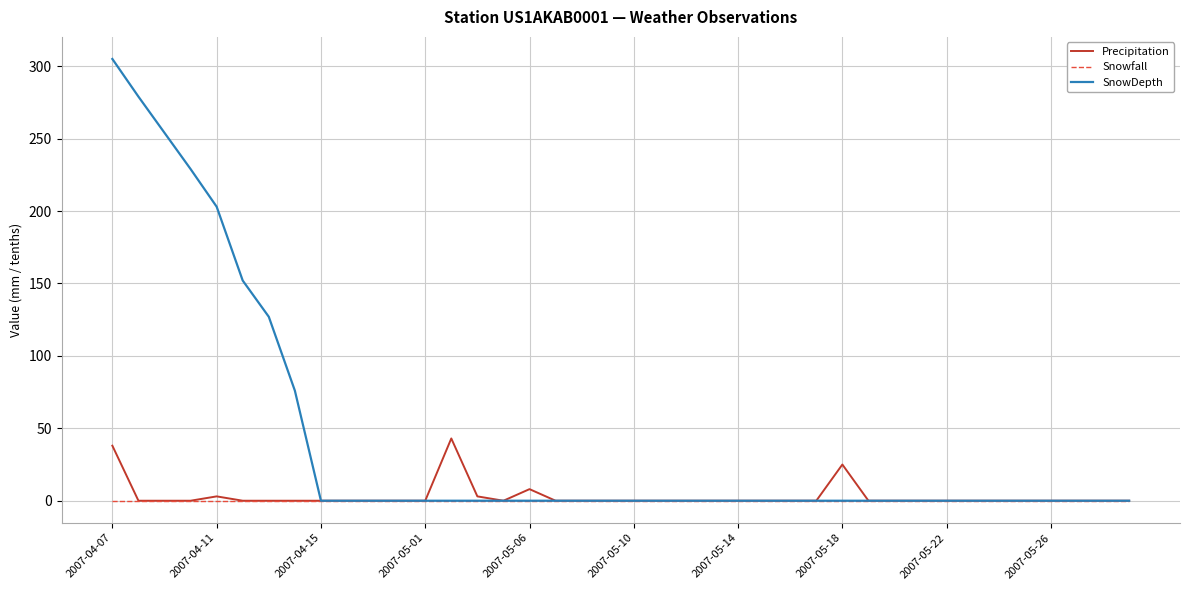

List the series in order of their peak value, lowest first.

Snowfall, Precipitation, SnowDepth